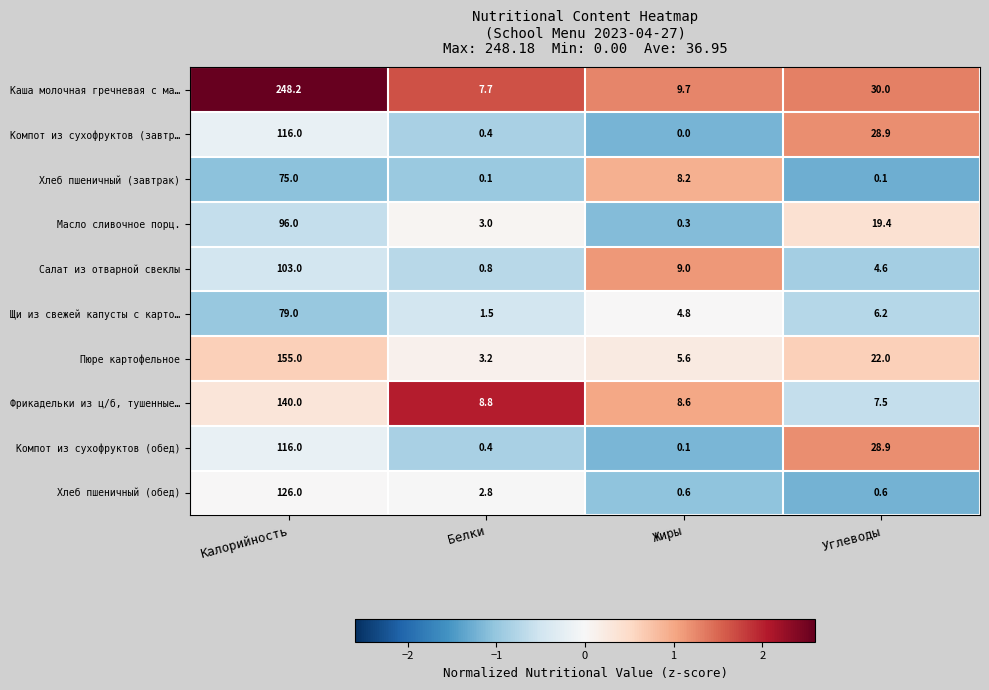

Which label corresponds to the largest value in the chart?

Калорийность